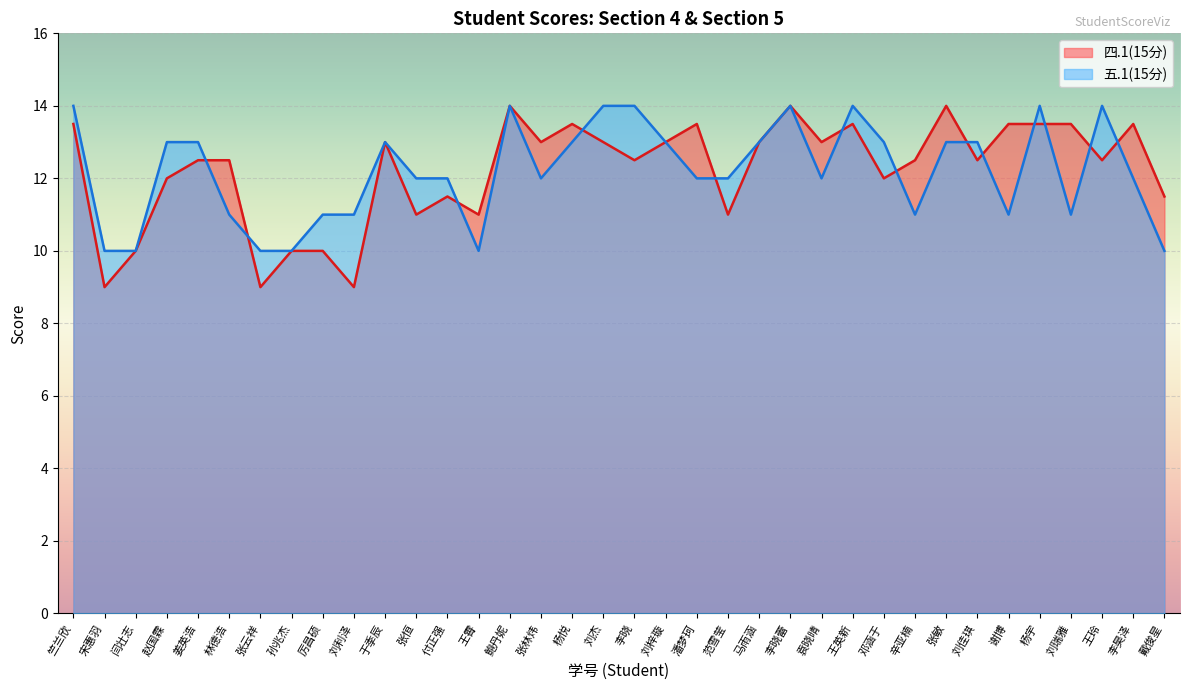

Between which two adjacent categories do 四.1(15分) and 五.1(15分) first intersect?

姜英浩 and 林德浩